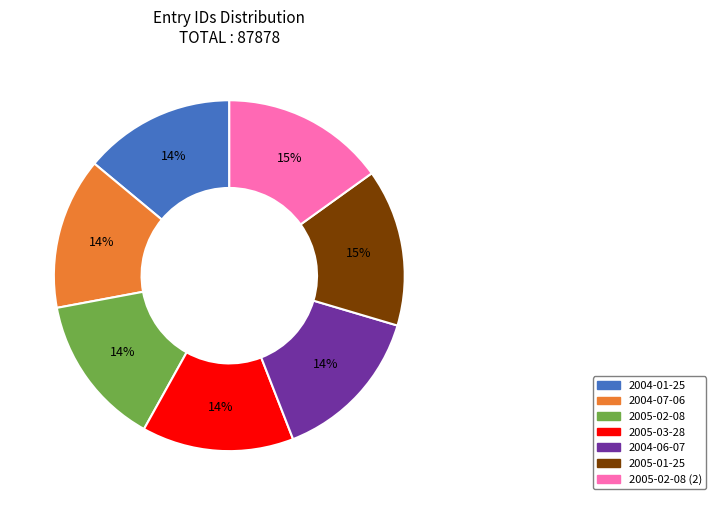

To the nearest percent, what is the average slice percentage?

14%